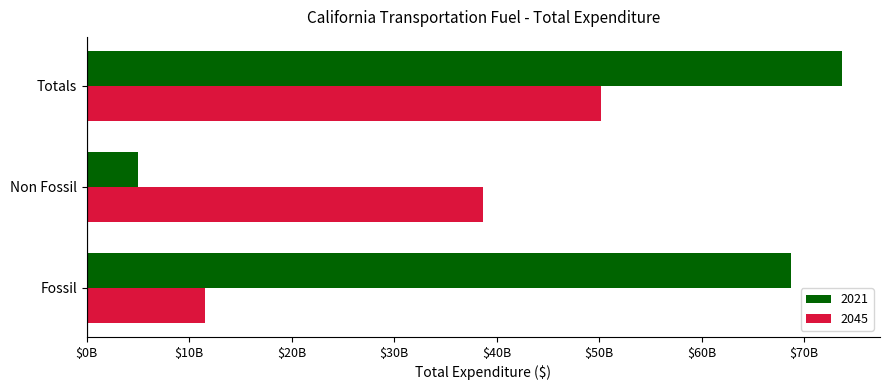

Reading left to right, extract all data points from this chart.

2021: 68718010006.1	5008714232.6	73726724238.7
2045: 11518318489.1	38665251183.3	50183569672.4